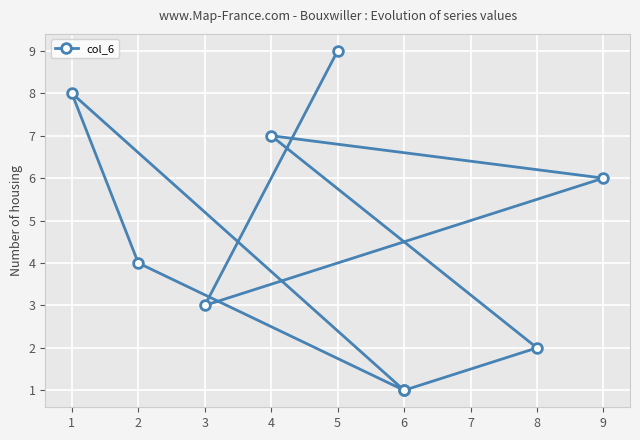

How many lines are shown in the chart?

1